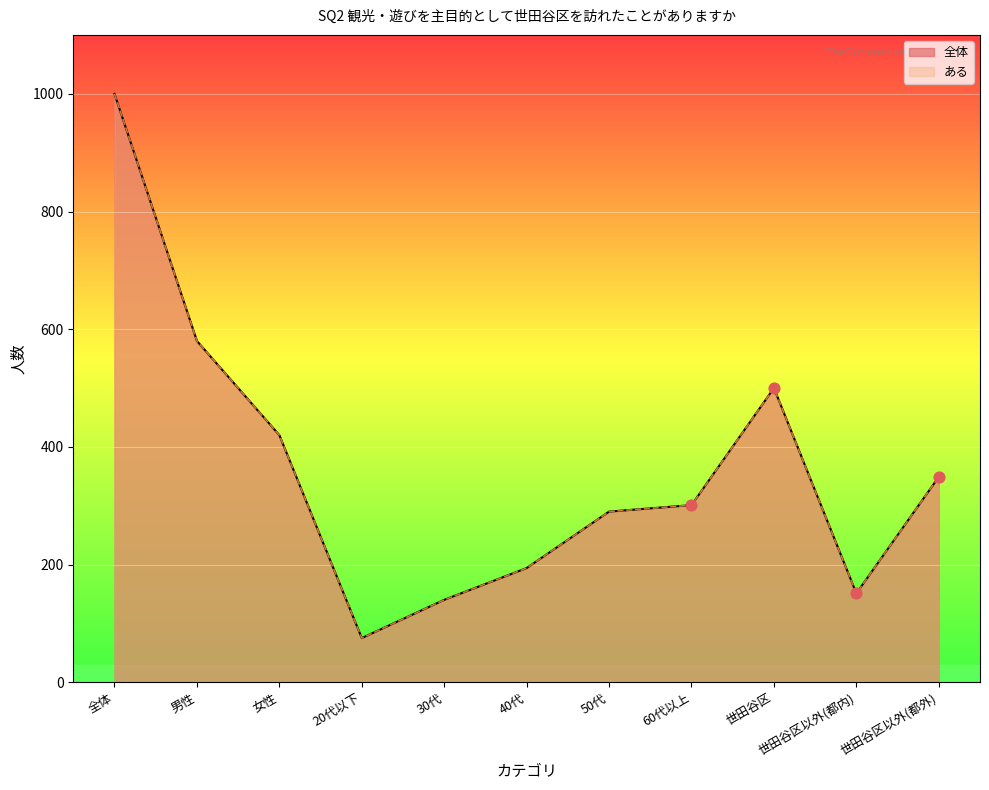

Is the value of ある at 世田谷区以外(都内) greater than the value of 全体 at 男性?

No